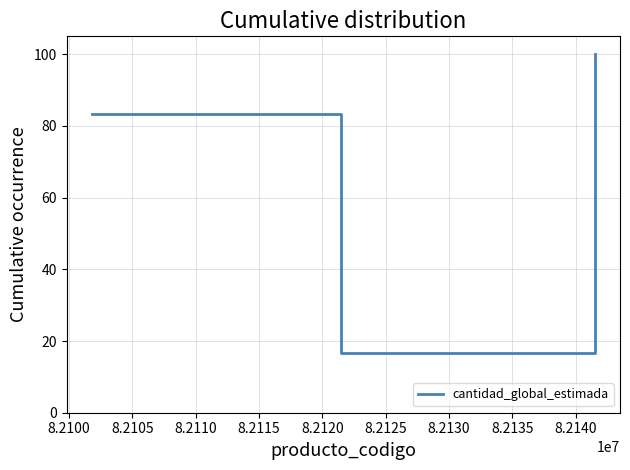

Does the chart display data point markers on the line(s)?

No